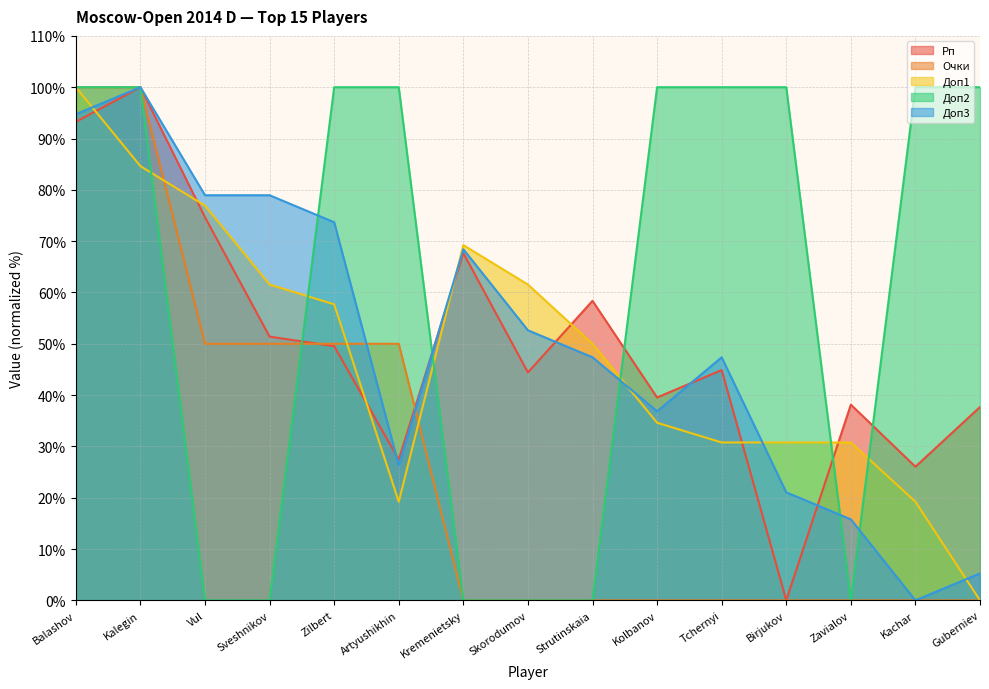

What is the value of the Доп2 point at the 14th from the left?

100.0